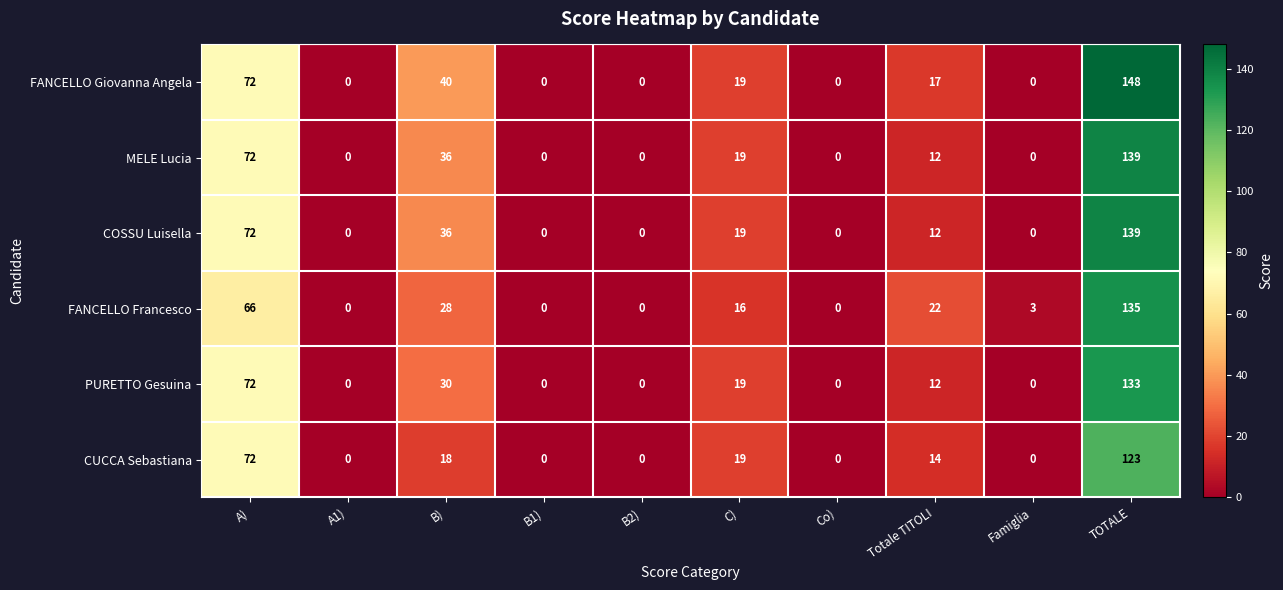

At which label does FANCELLO Giovanna Angela first exceed 17?

A)